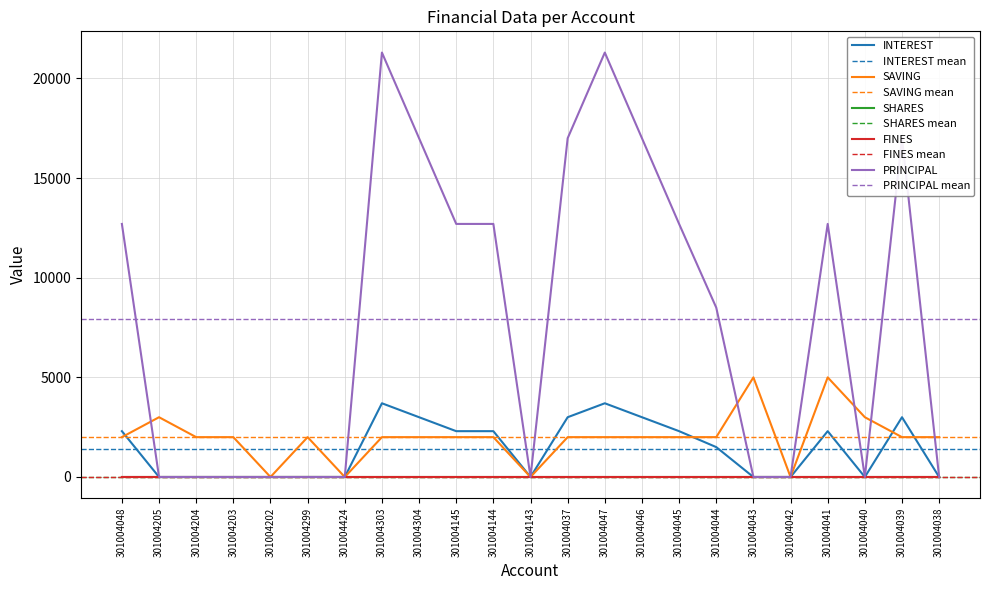

Reading right to left, what are all the values shown in this chart?

INTEREST: 0	3000	0	2300	0	0	1500	2300	3000	3700	3000	0	2300	2300	3000	3700	0	0	0	0	0	0	2300
SAVING: 2000	2000	3000	5000	0	5000	2000	2000	2000	2000	2000	0	2000	2000	2000	2000	0	2000	0	2000	2000	3000	2000
SHARES: 0	0	0	0	0	0	0	0	0	0	0	0	0	0	0	0	0	1	0	0	0	0	0
PRINCIPAL: 0	17000	0	12700	0	0	8500	12700	17000	21300	17000	0	12700	12700	17000	21300	0	0	0	0	0	0	12700